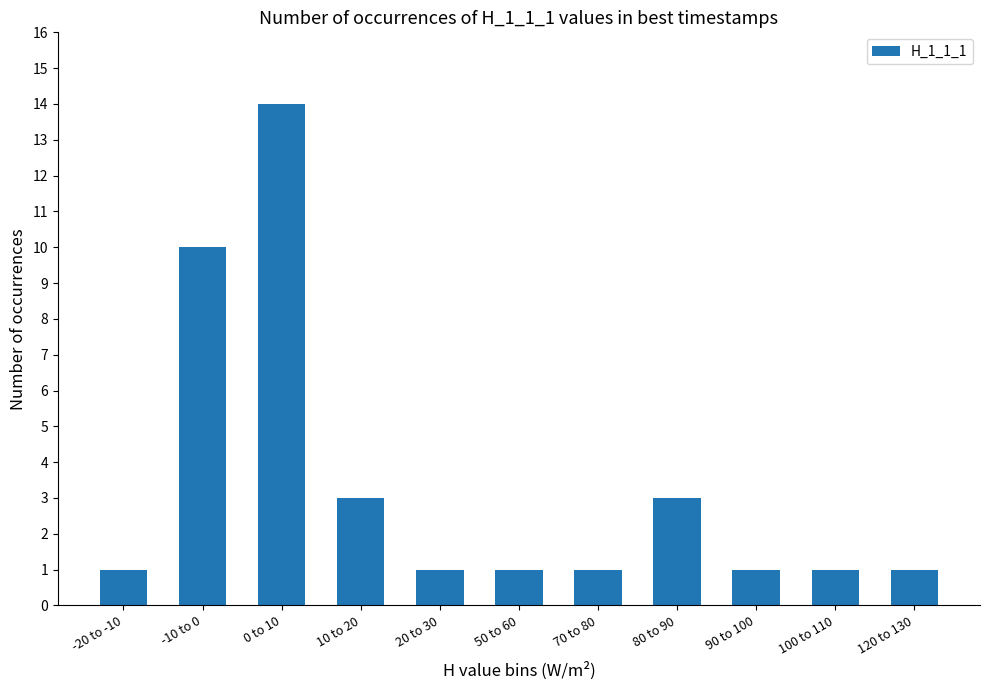

True or false: the data shows 14 at 0 to 10.

True